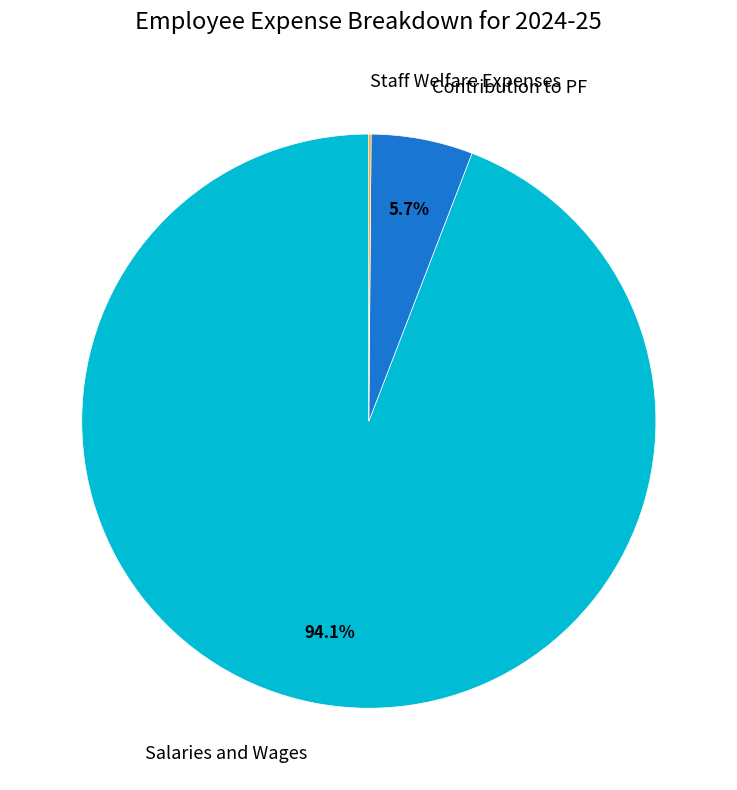

Is the sum of Salaries and Wages and Contribution to PF greater than half?

Yes